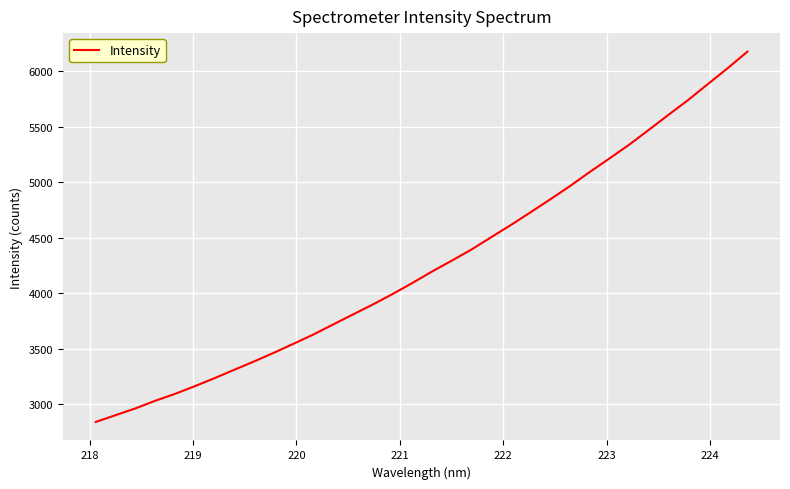

What is the minimum value shown in the chart?

2841.2